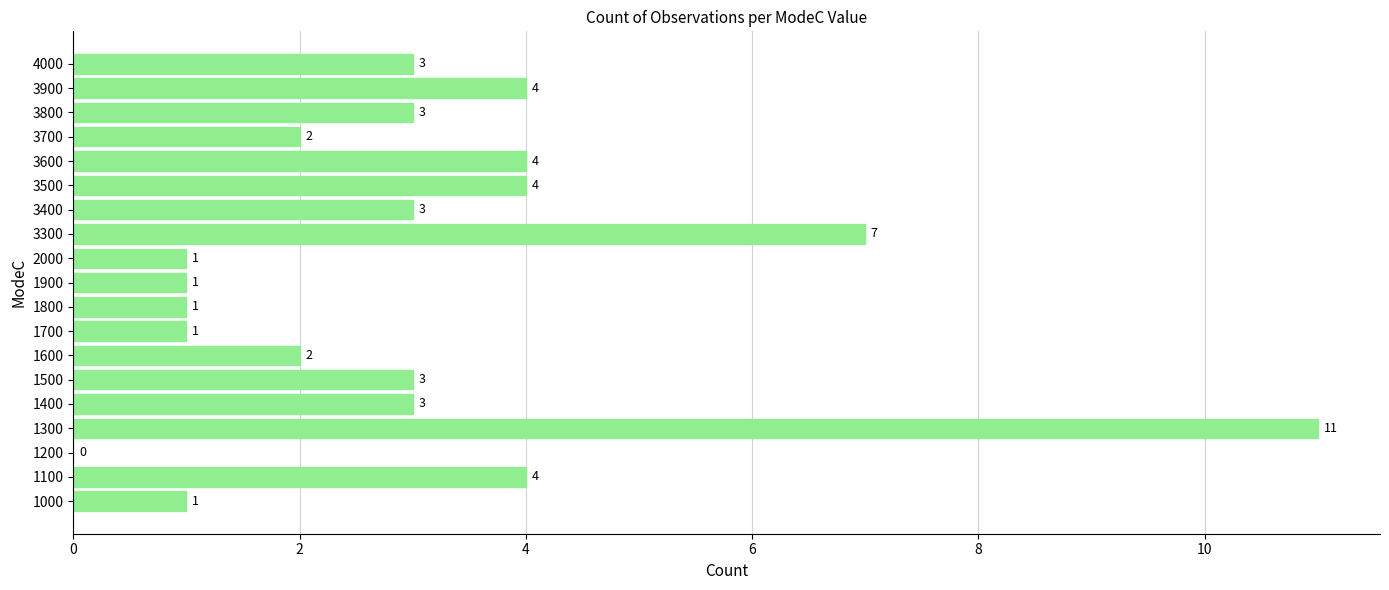

The chart shows a value of 1 at 1000. True or false?

True